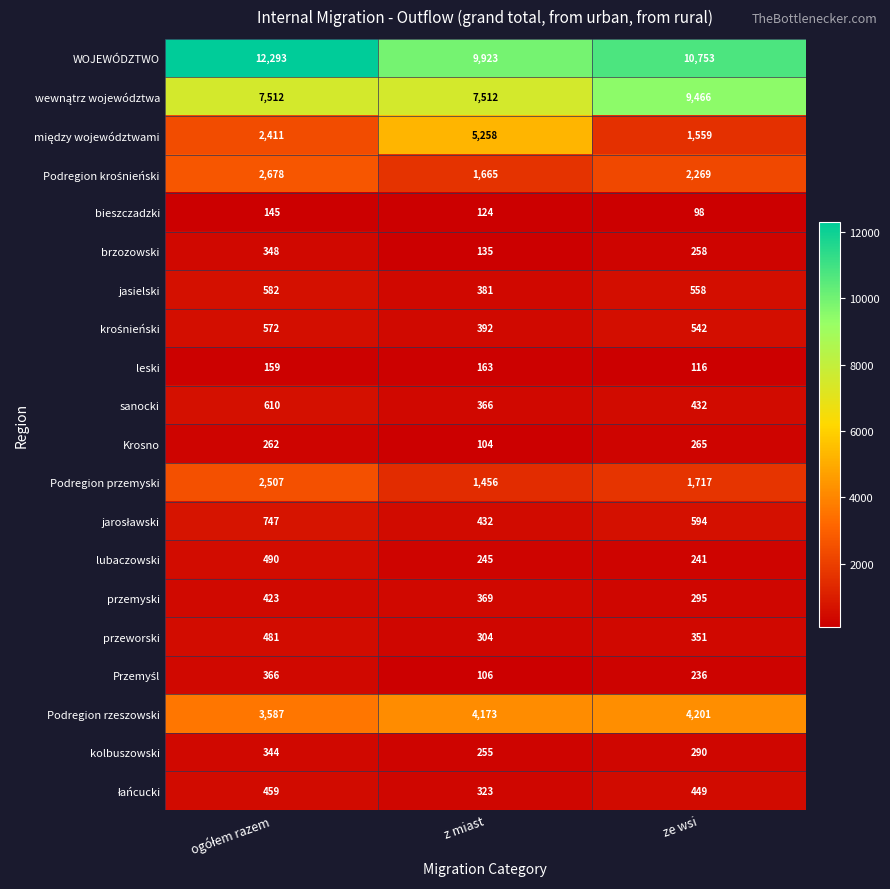

At how many categories does at least one series exceed 8698?

3